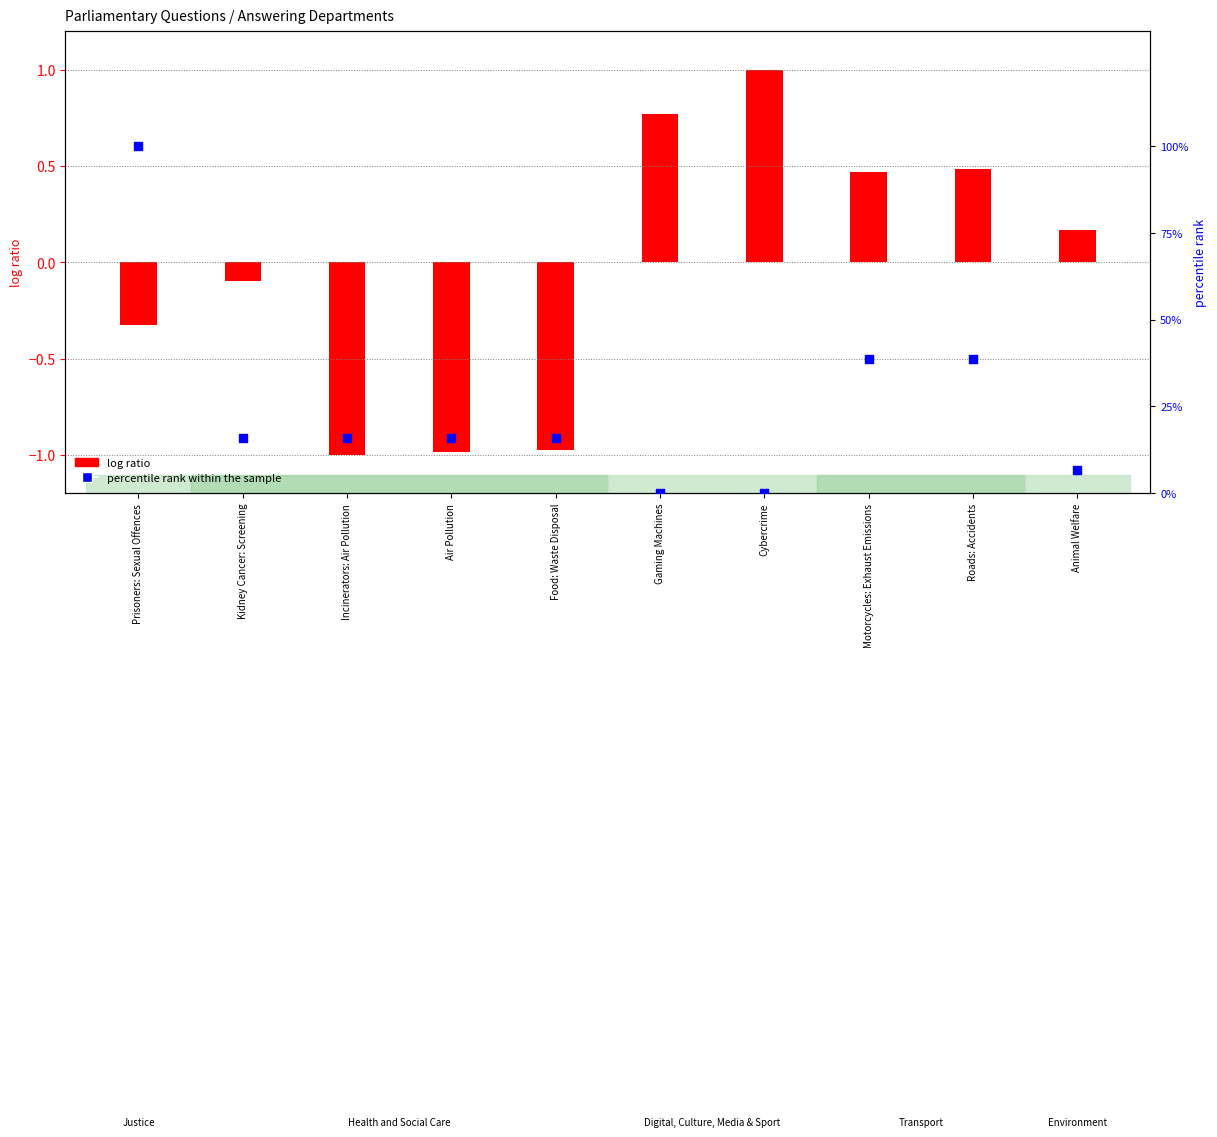

What is the change in value from Kidney Cancer: Screening to Animal Welfare?

-9.1